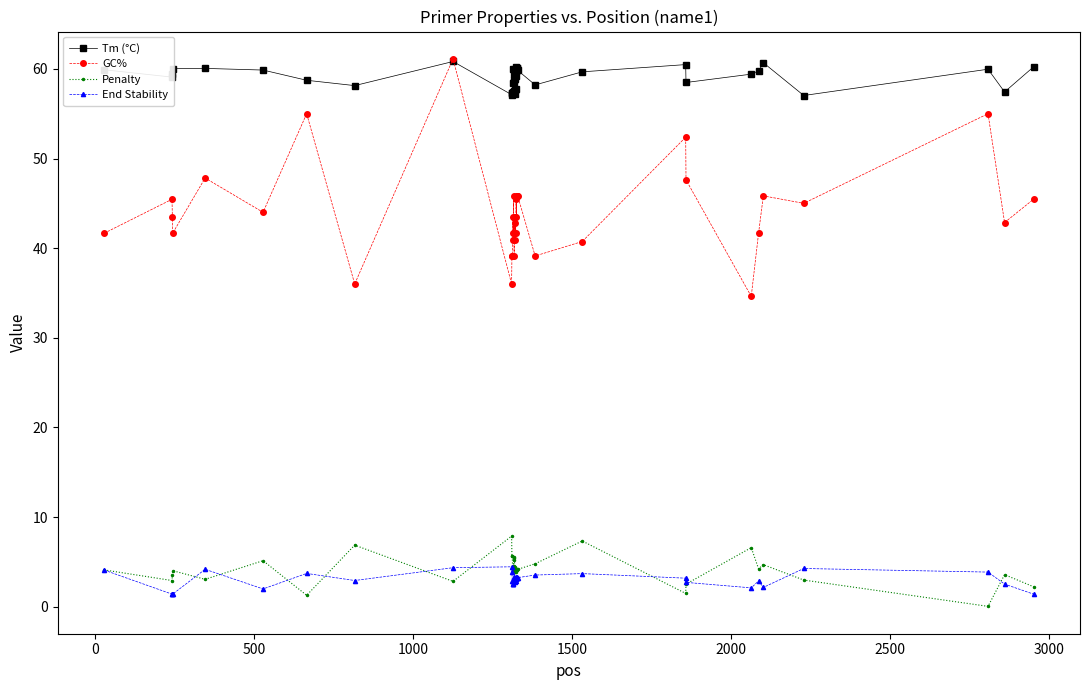

Which series has the largest total across all categories?

Tm (°C)